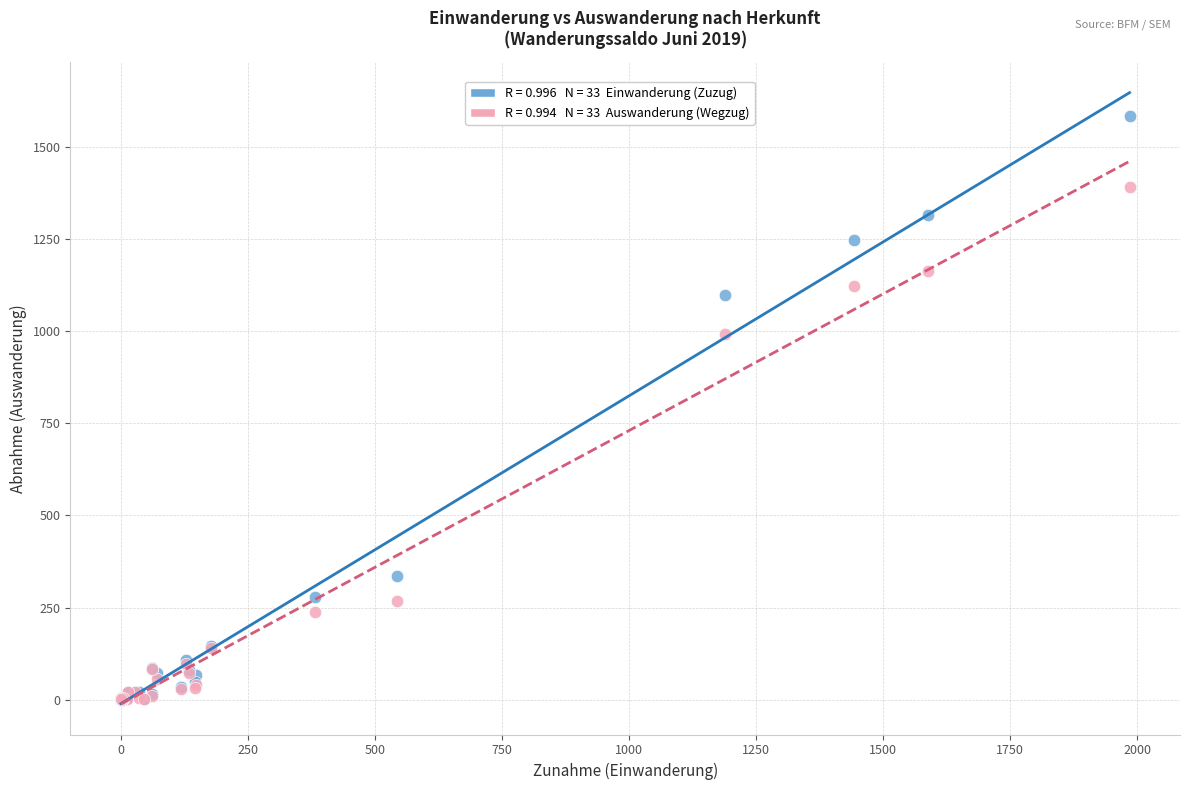

Across all series, what Y value is closest to 791?

993